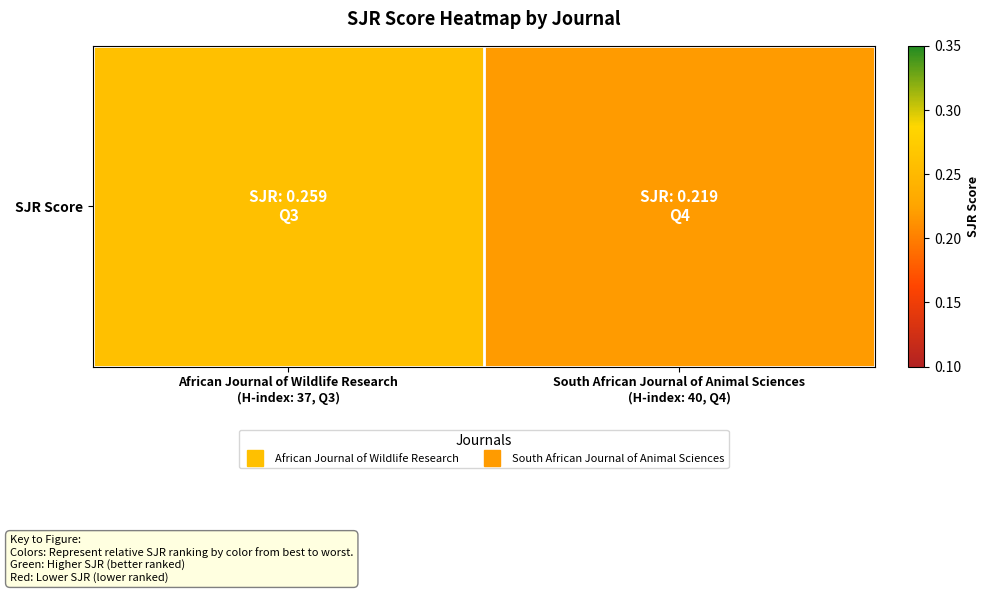

The value at African Journal of Wildlife Research
(H-index: 37, Q3) is 0.3. True or false?

True